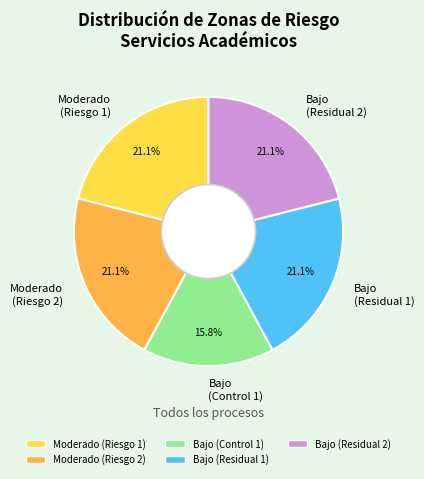

What percentage do Moderado (Riesgo 1) and Bajo (Residual 1) together represent?

42.1%